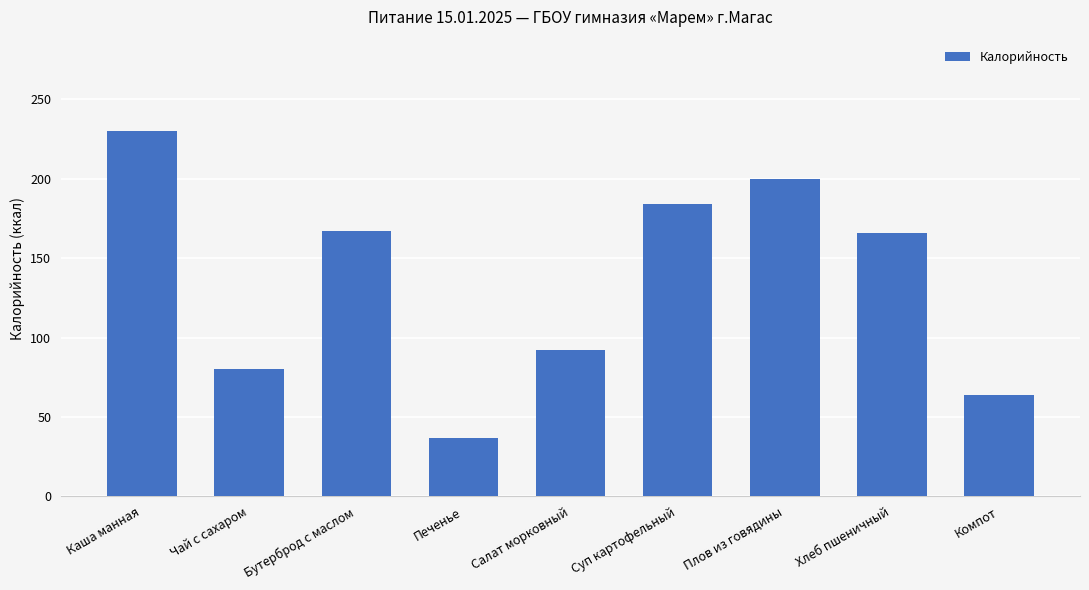

True or false: the data shows 200 at Плов из говядины.

True